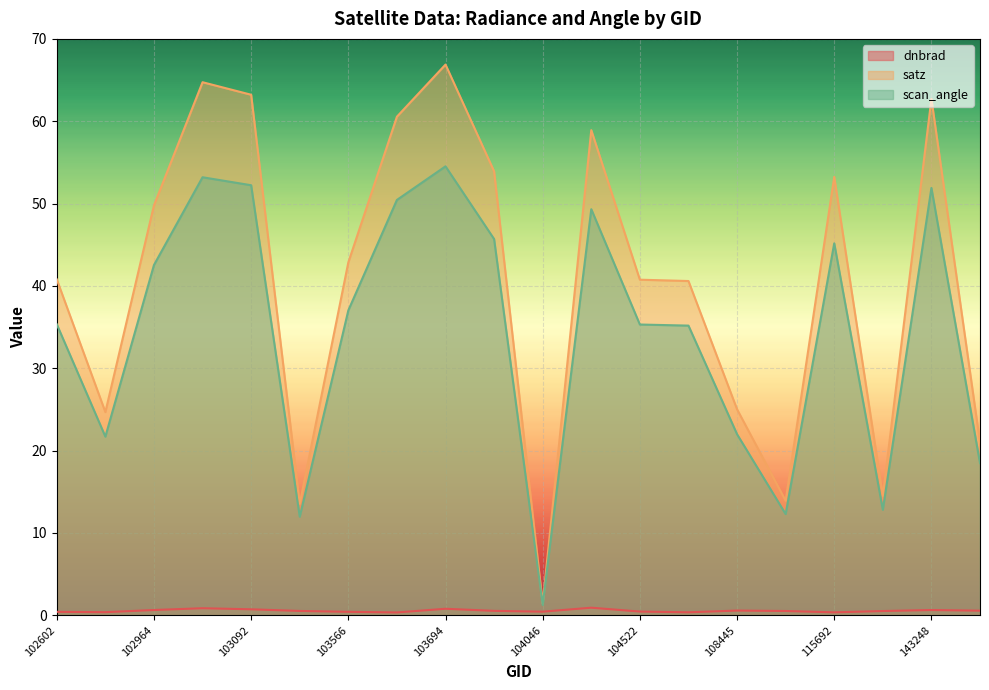

Which series has the largest range (max minus min)?

satz